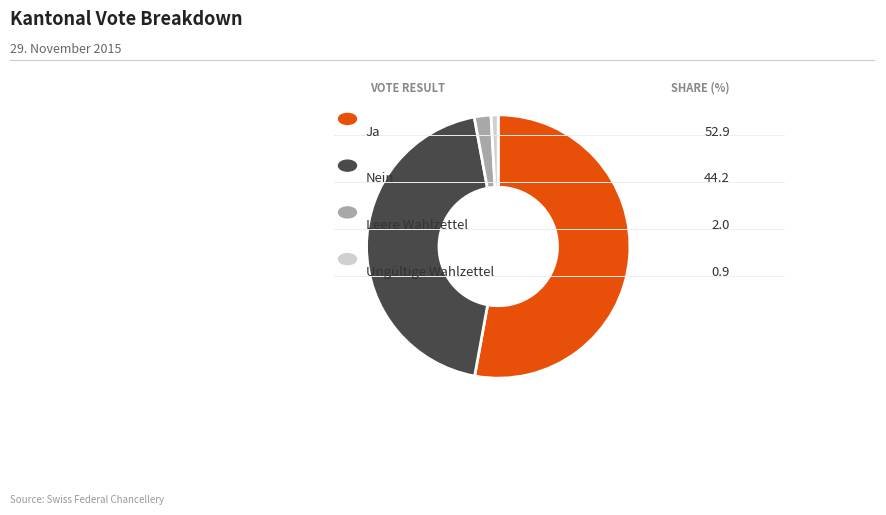

Does any single category account for the majority?

Yes